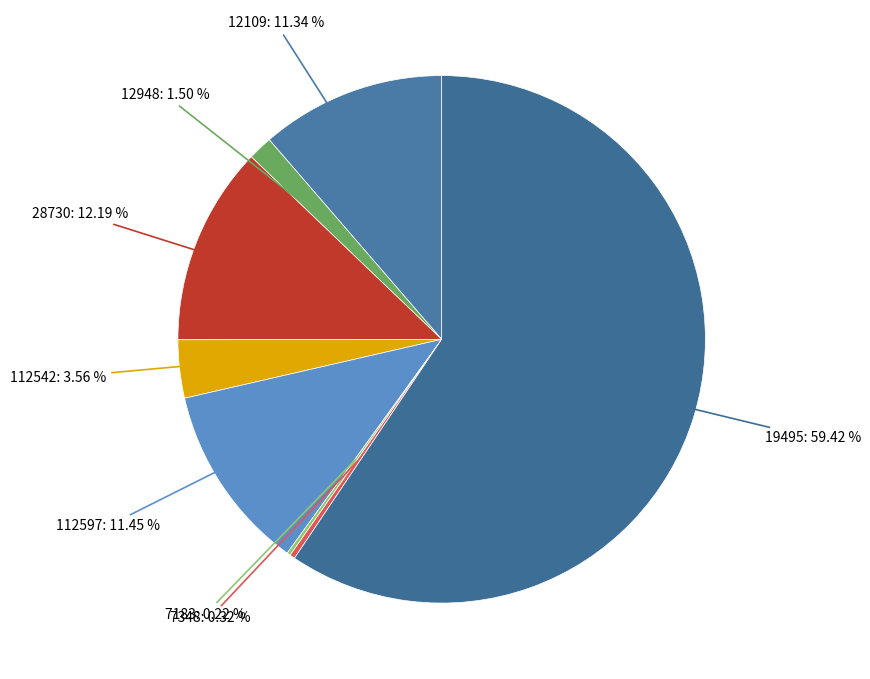

To the nearest percent, what is the difference between the 12948 and 112542 slice percentages?

2%